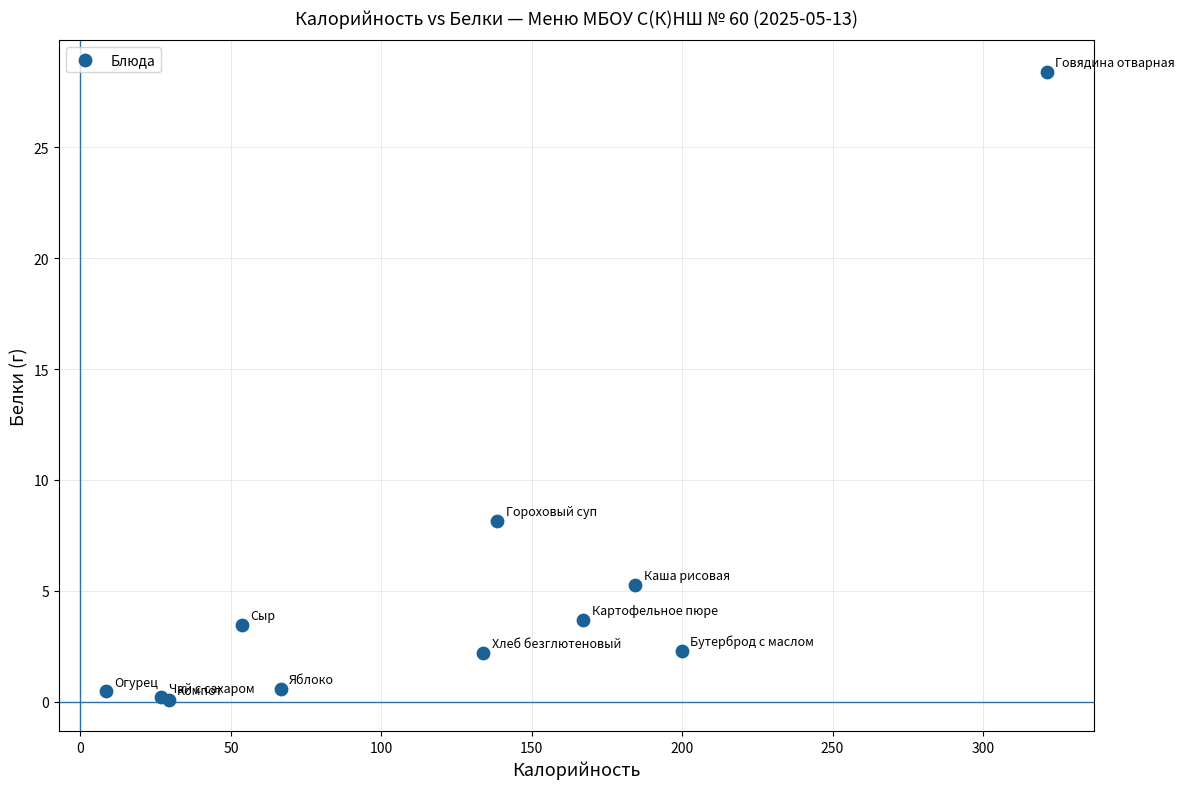

What Y value in the scatter plot is closest to 14?

8.2